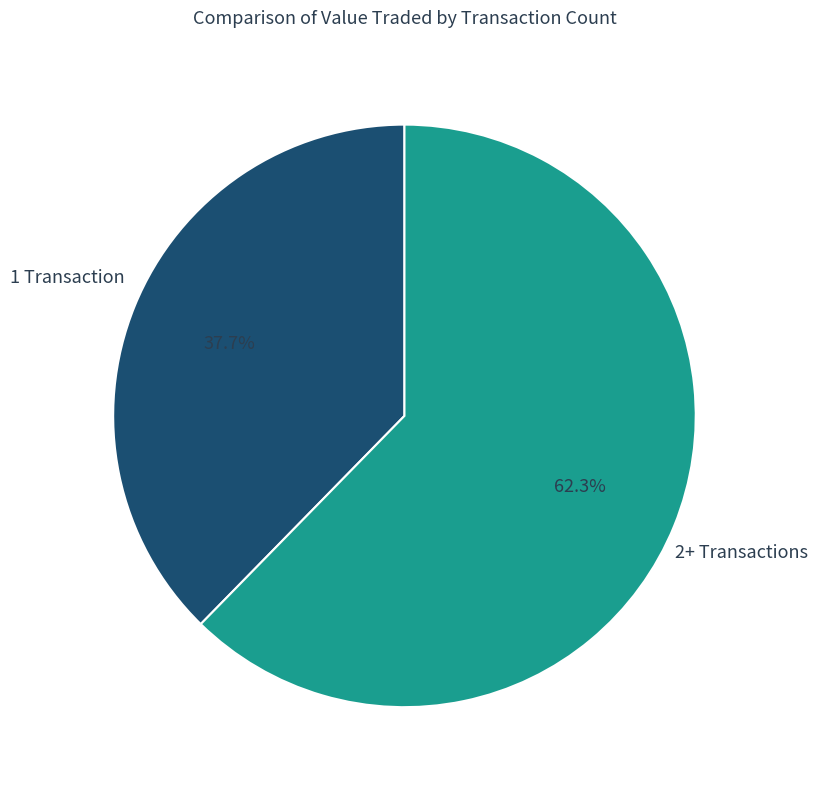

How many segments does this pie chart have?

2